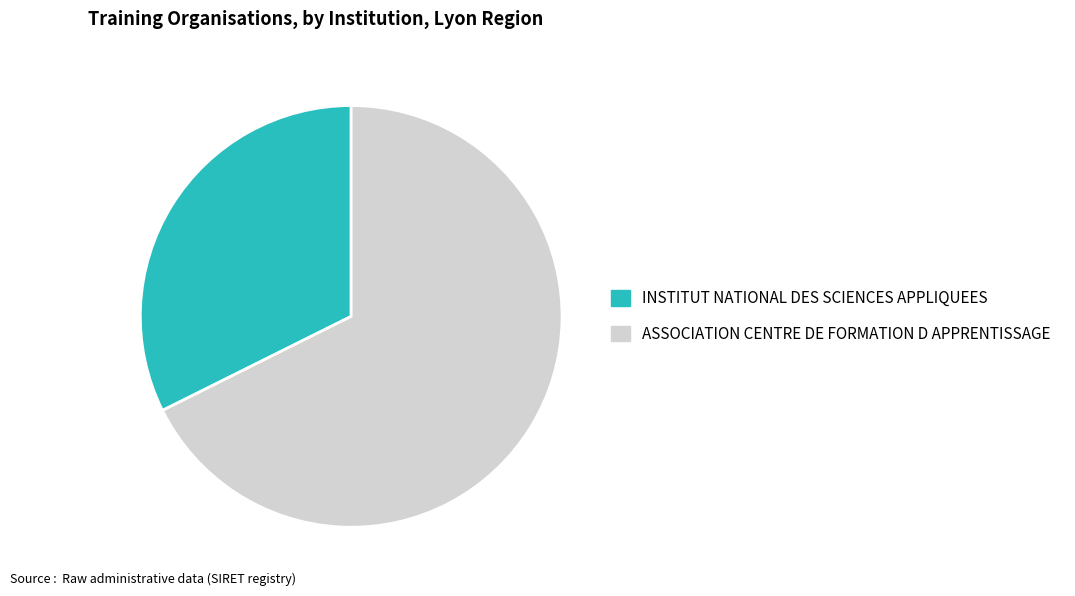

The INSTITUT NATIONAL DES SCIENCES APPLIQUEES slice represents 43% of the pie. True or false?

False